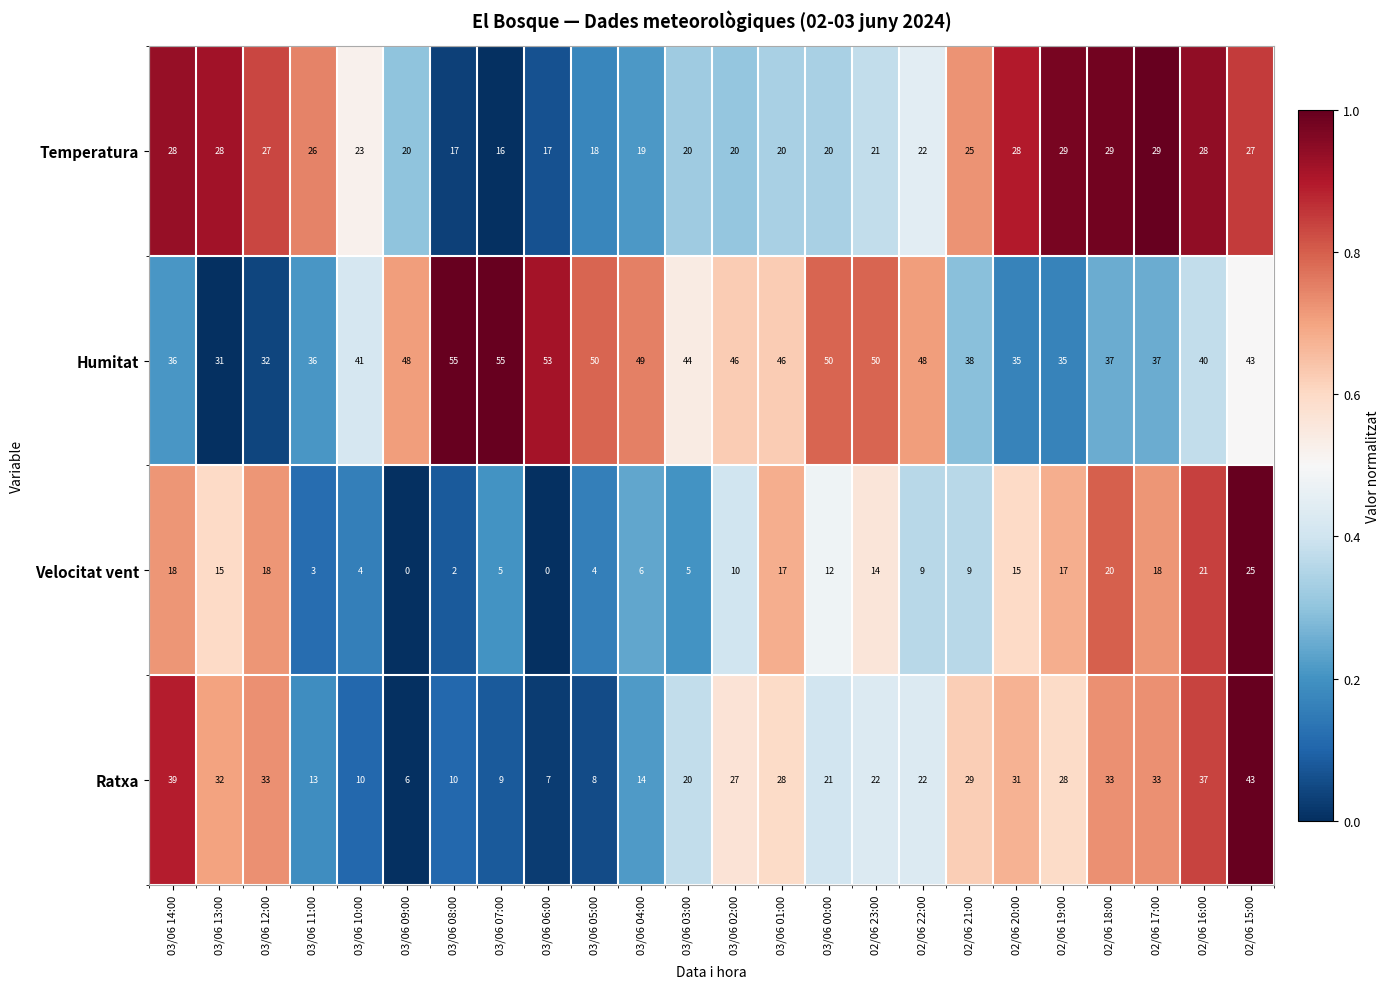

What is the total value across all series at 03/06 09:00?

74